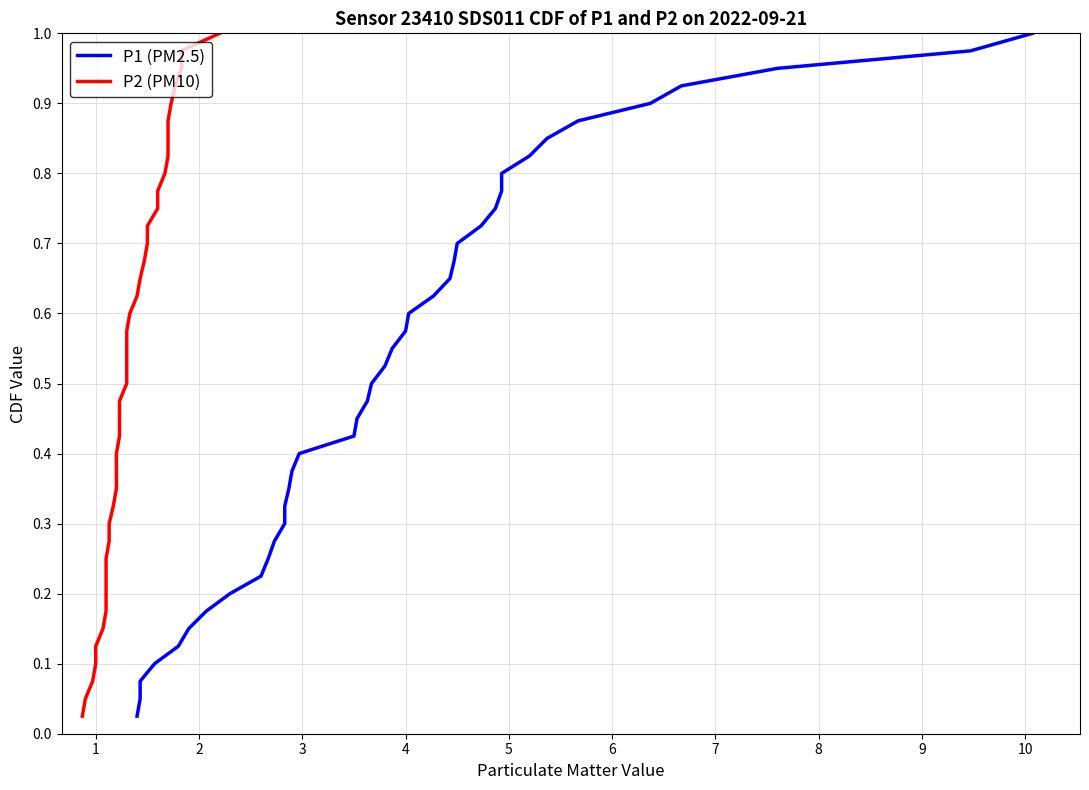

What is the value of the P2 (PM10) point at the 15th from the left?

0.4